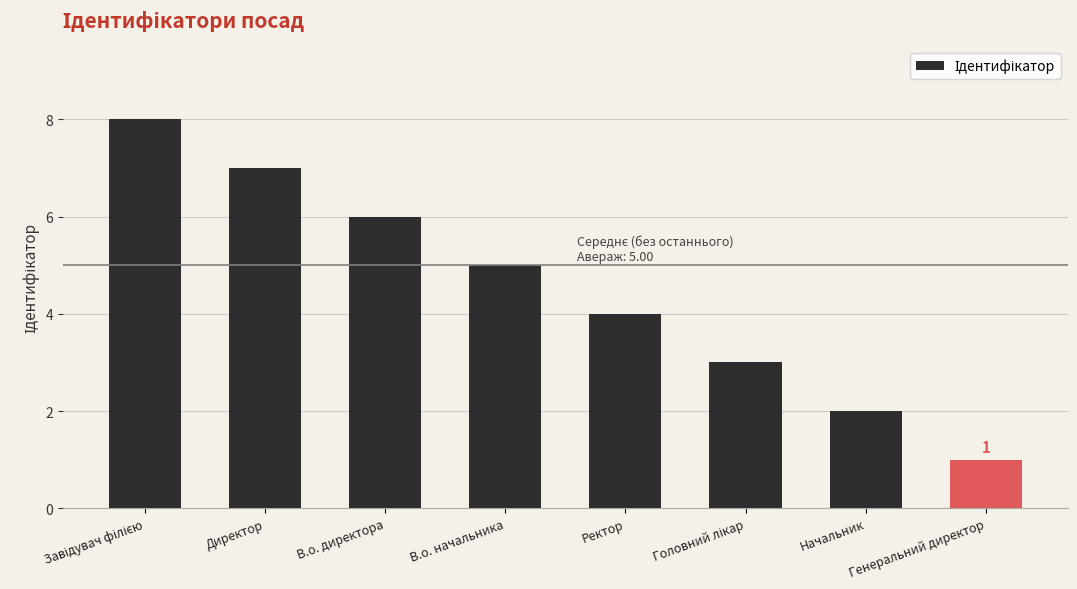

Which has a higher value, В.о. директора or Директор?

Директор